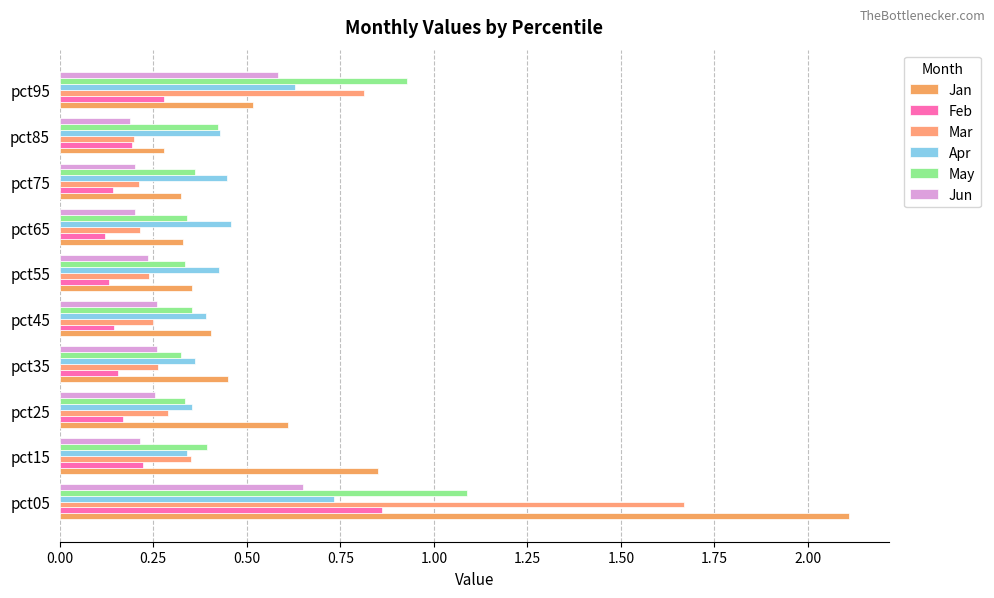

Which series has the largest range (max minus min)?

Jan